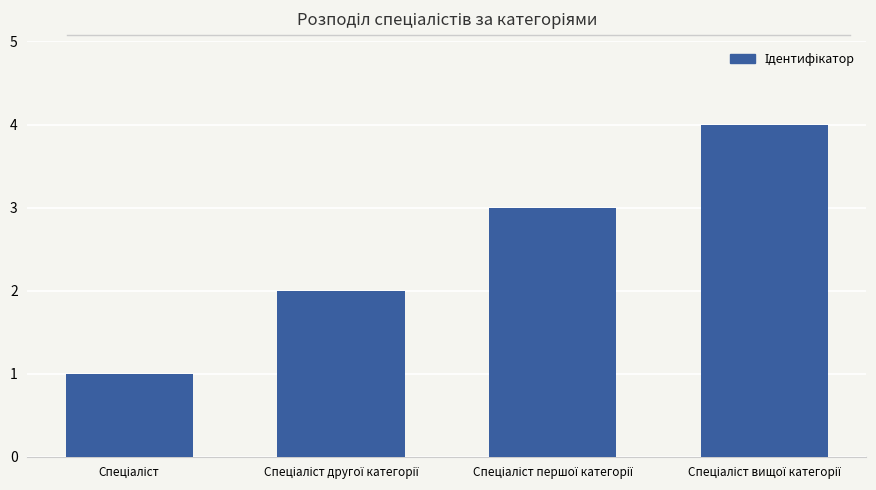

What is the difference between the maximum and minimum values?

3